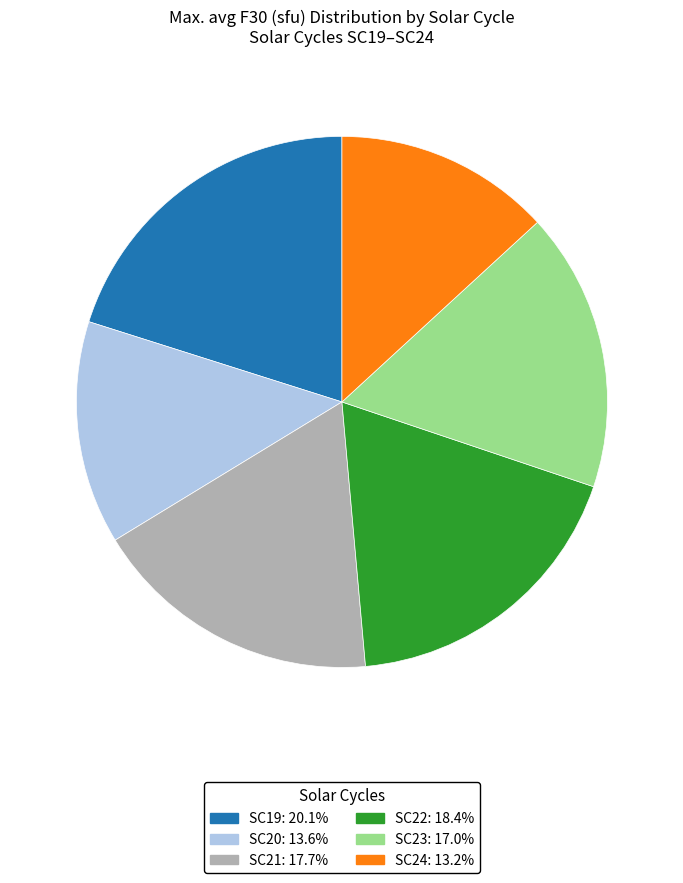

Combined, do SC21 and SC22 account for over 50%?

No